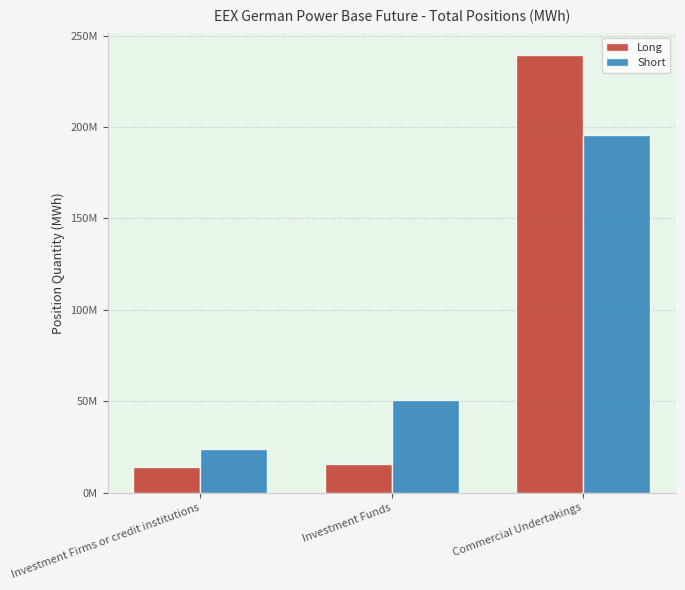

At which label is Short closest to 109837813?

Investment Funds